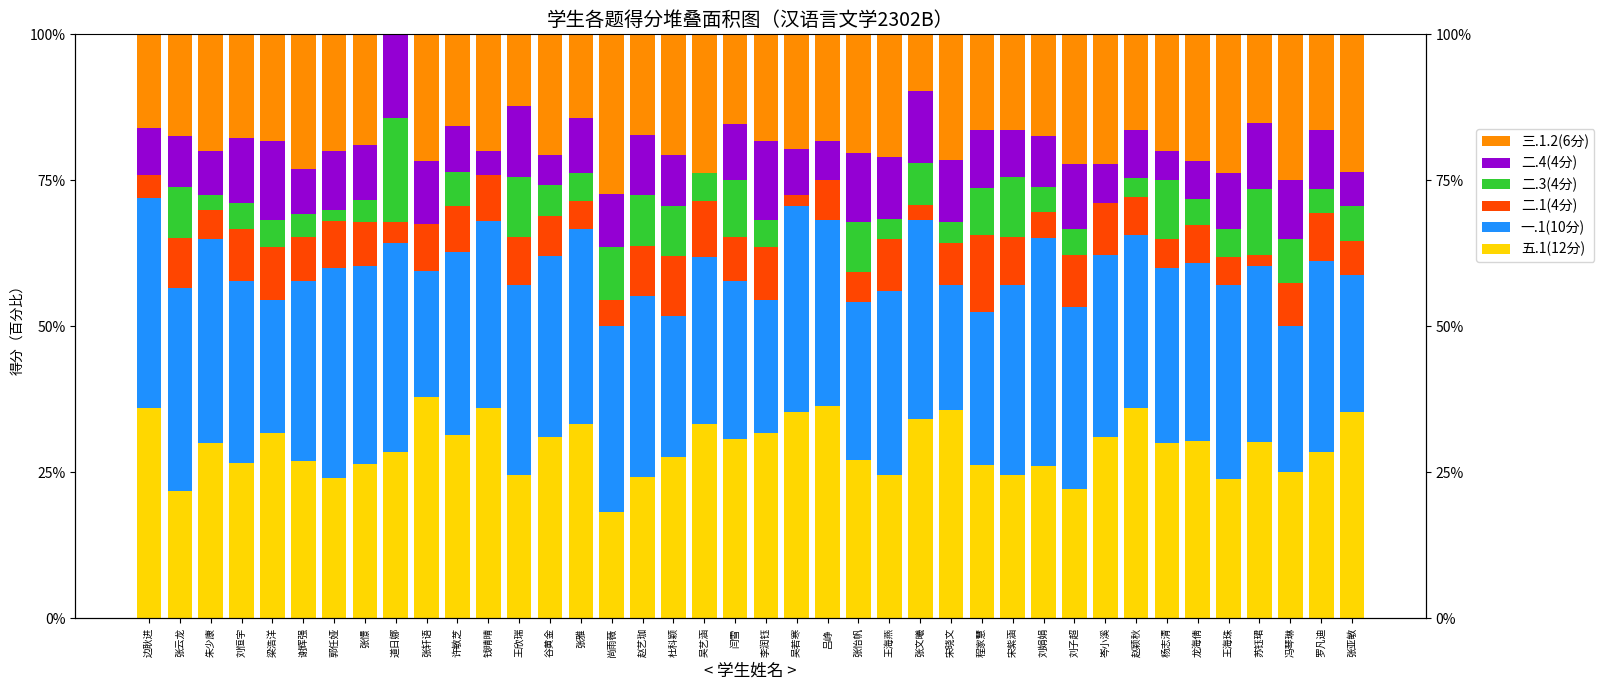

Where does the 二.1(4分) series first go above 7?

张云龙